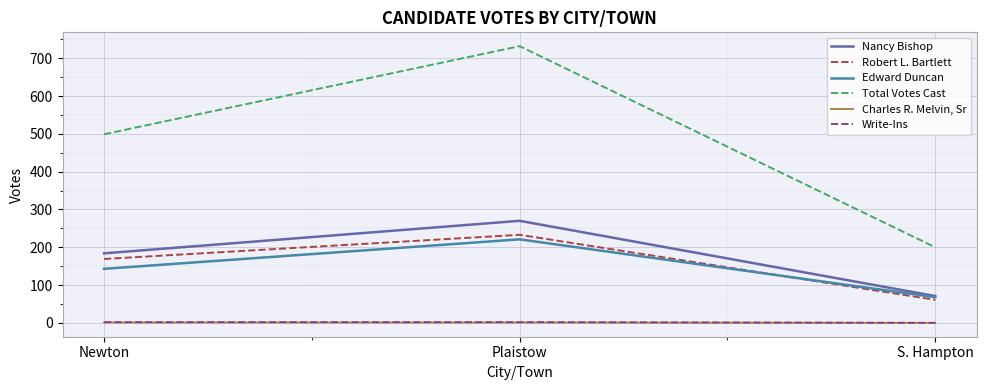

At how many categories does at least one series exceed 70?

3